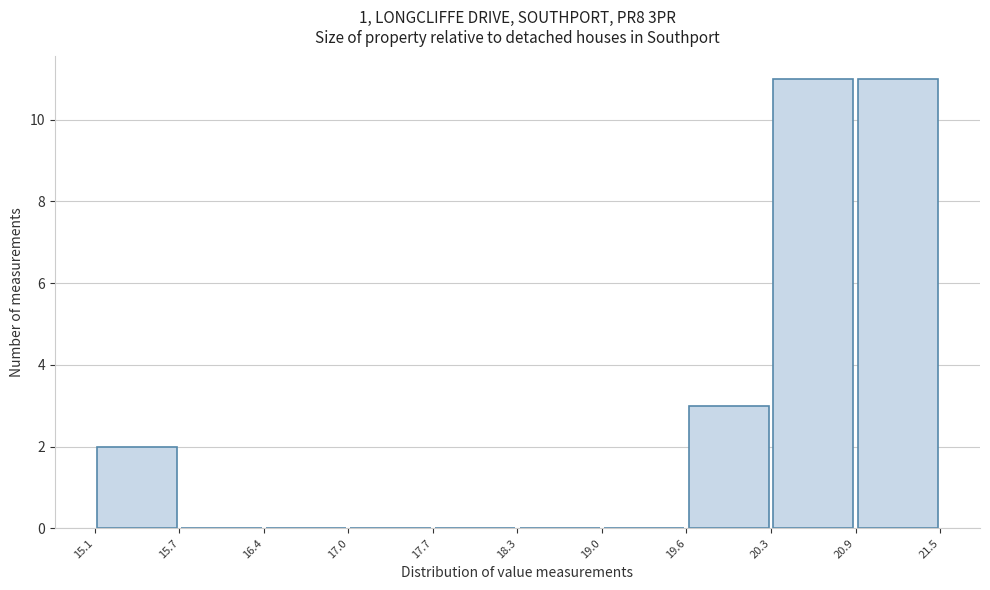

Reading left to right, list every bar in this chart as the range it spans on the x-axis followed by its height. The values are not printed on the chart, so give them approximately, as read against the axis.

15.1 to 15.7: 2
15.7 to 16.4: 0
16.4 to 17.0: 0
17.0 to 17.7: 0
17.7 to 18.3: 0
18.3 to 19.0: 0
19.0 to 19.6: 0
19.6 to 20.3: 3
20.3 to 20.9: 11
20.9 to 21.5: 11